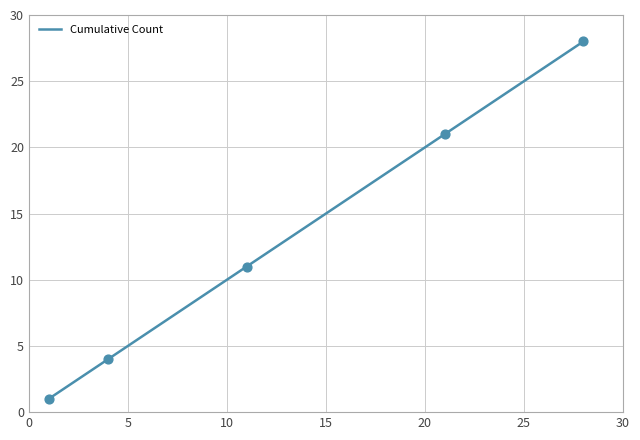

What is the difference between the maximum and minimum values?

27